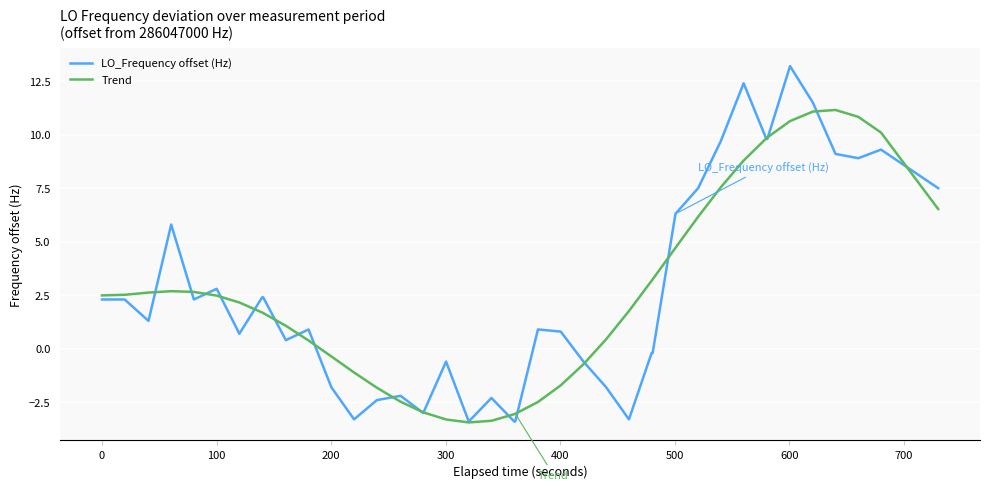

True or false: LO_Frequency offset (Hz) has more than 2 interior local peaks.

True